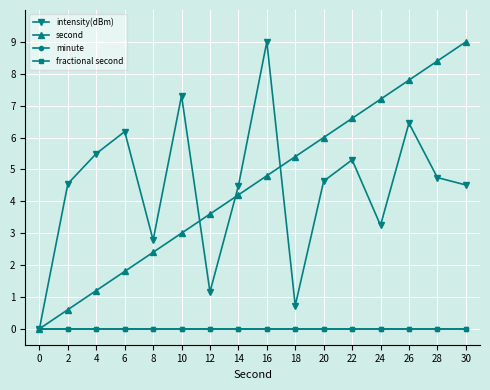

Which series has the largest total across all categories?

second